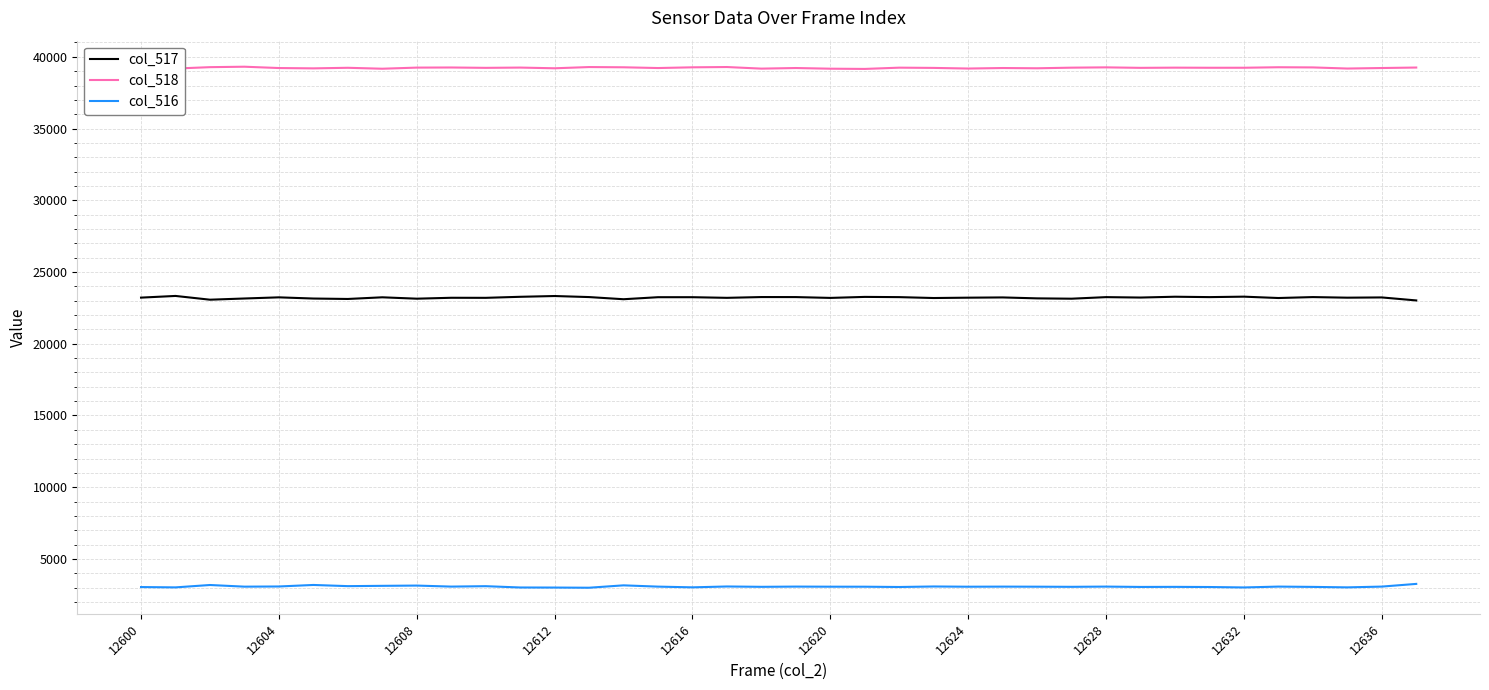

Which series has the largest total across all categories?

col_518